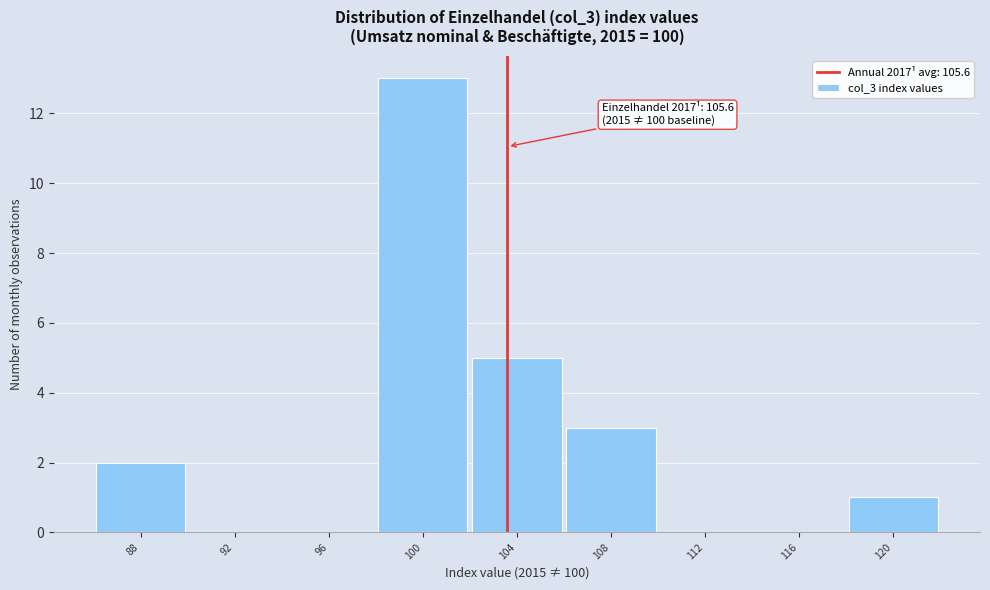

Reading left to right, extract all data points from this chart.

88=2	92=0	96=0	100=13	104=5	108=3	112=0	116=0	120=1